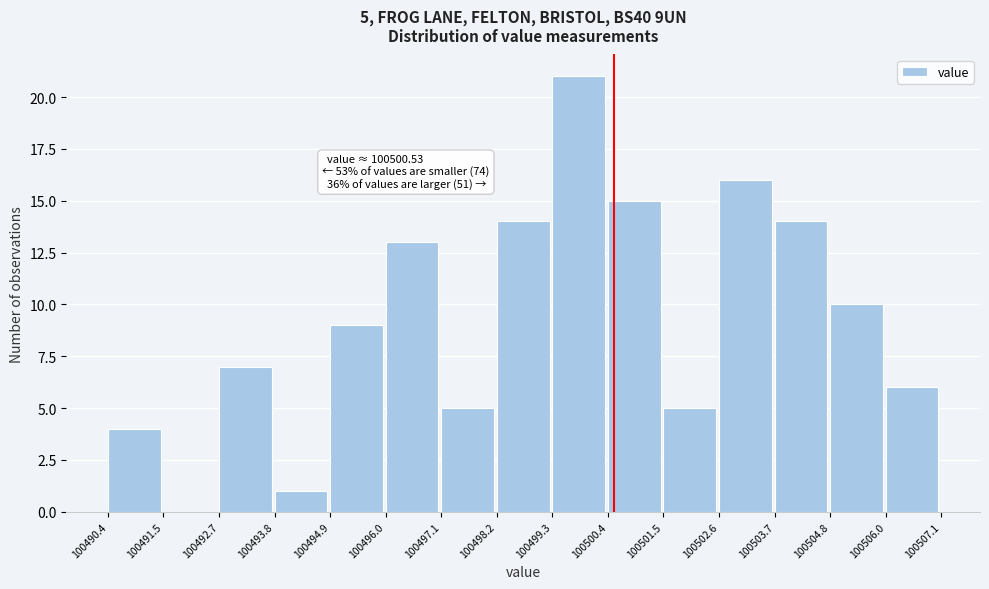

Which range on the x-axis has the tallest bar?

100499.3 to 100500.4